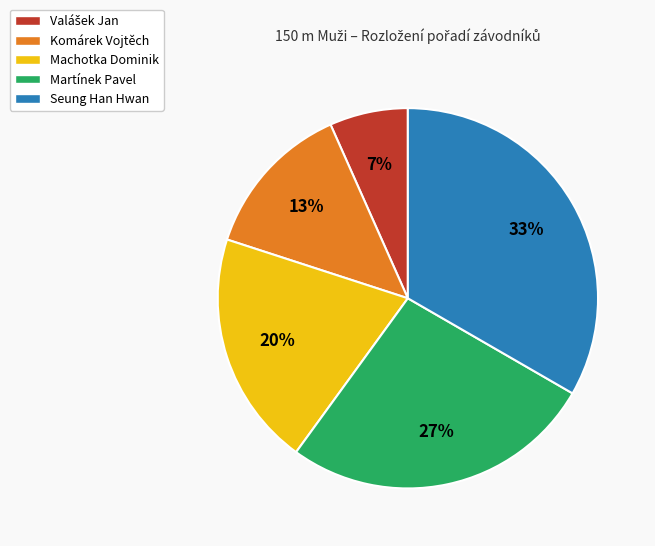

To the nearest percent, what is the combined percentage of Komárek Vojtěch and Martínek Pavel?

40%